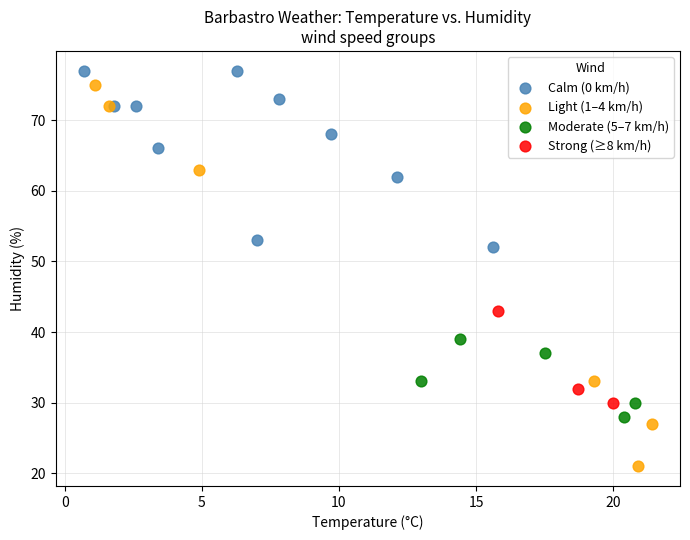

Which series has the largest Y range (max minus min)?

Light (1–4 km/h)